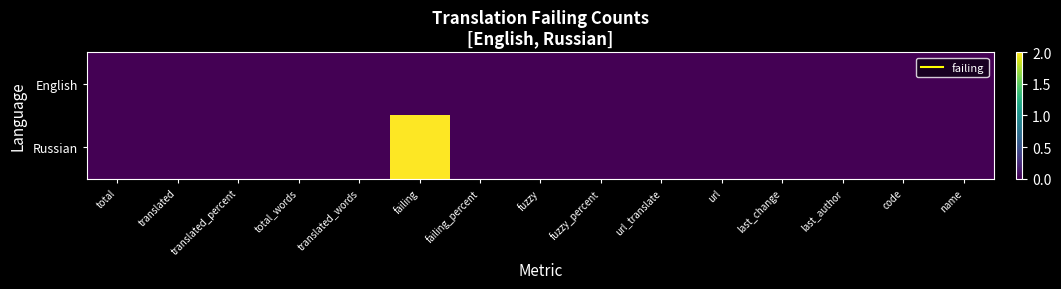

What is the difference between the highest and lowest values at failing?

2